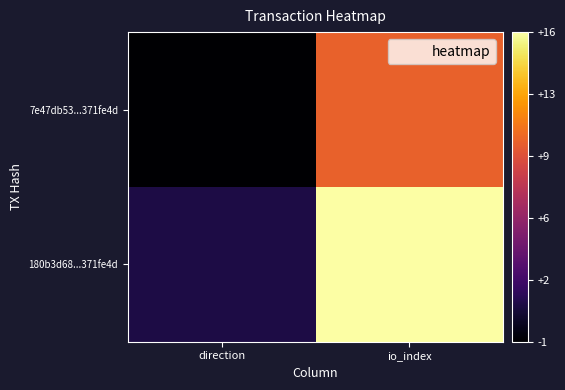

Reading left to right, list all the values displayed in this chart.

7e47db53...371fe4d: direction=-1	io_index=10
180b3d68...371fe4d: direction=1	io_index=16